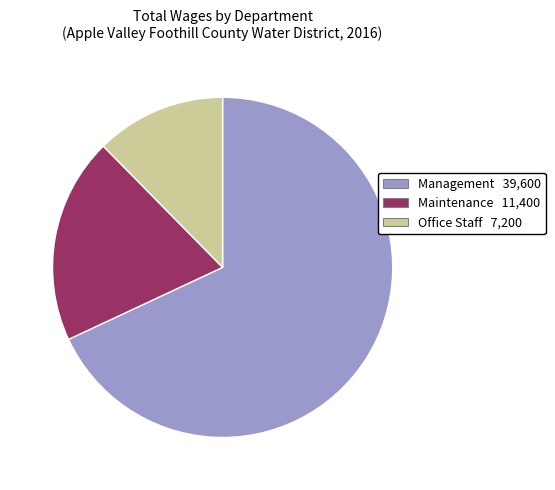

Does any single category account for the majority?

Yes